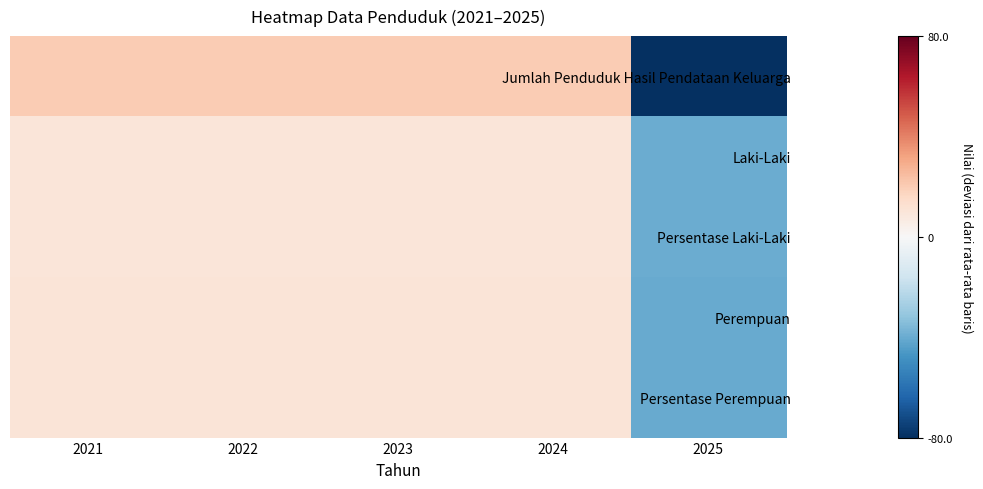

What is the difference between the highest and lowest values at 2022?

10.0